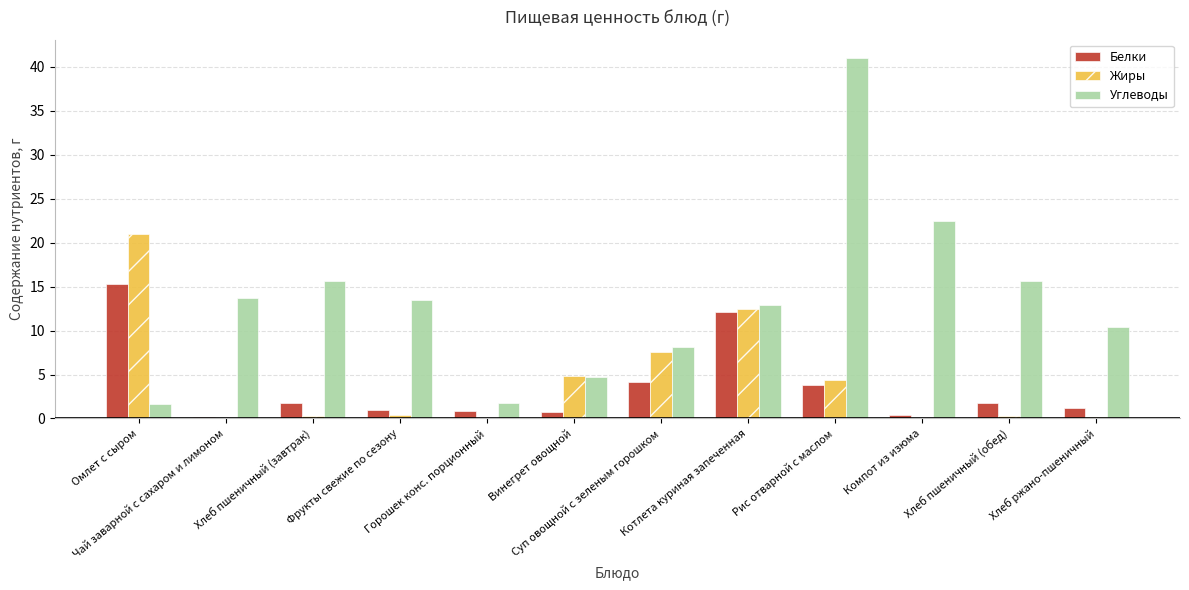

Which series has the largest total across all categories?

Углеводы